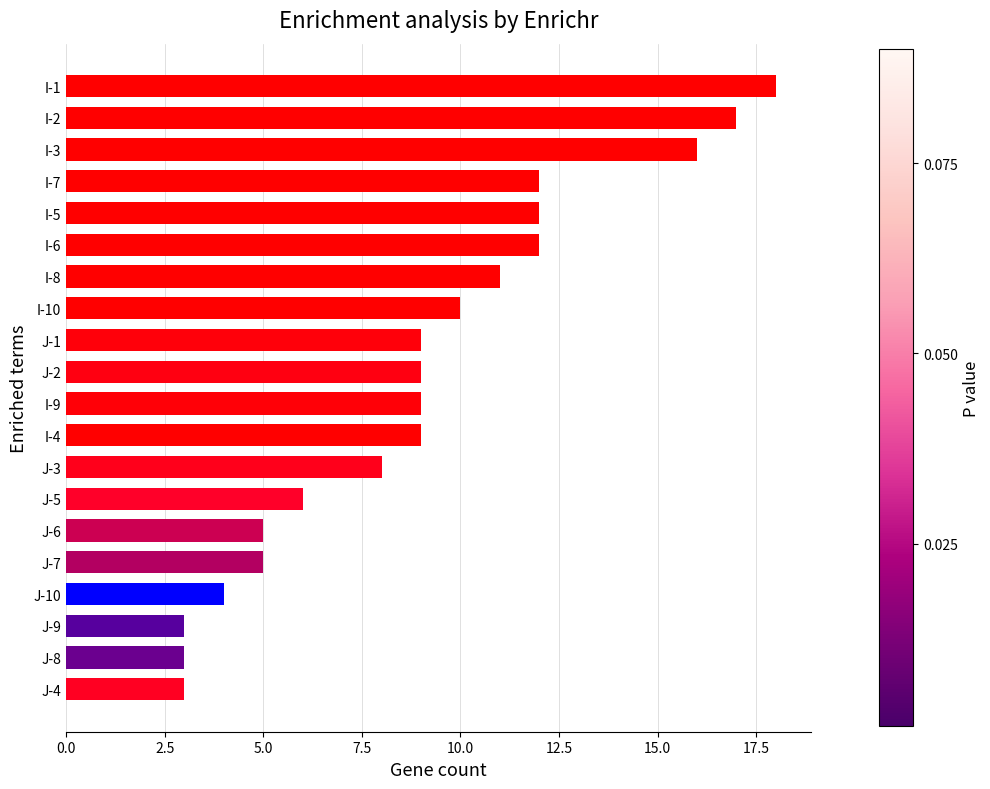

What is the difference between the maximum and minimum values?

15